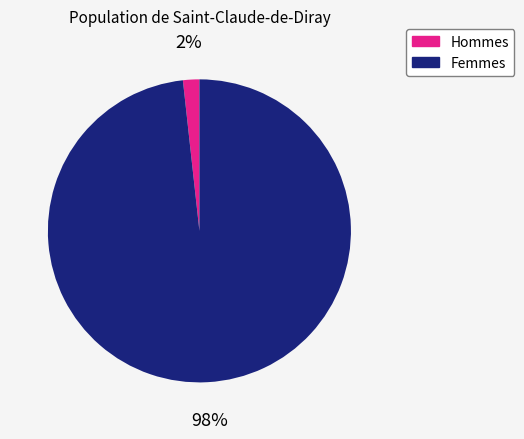

To the nearest percent, what is the average slice percentage?

50%